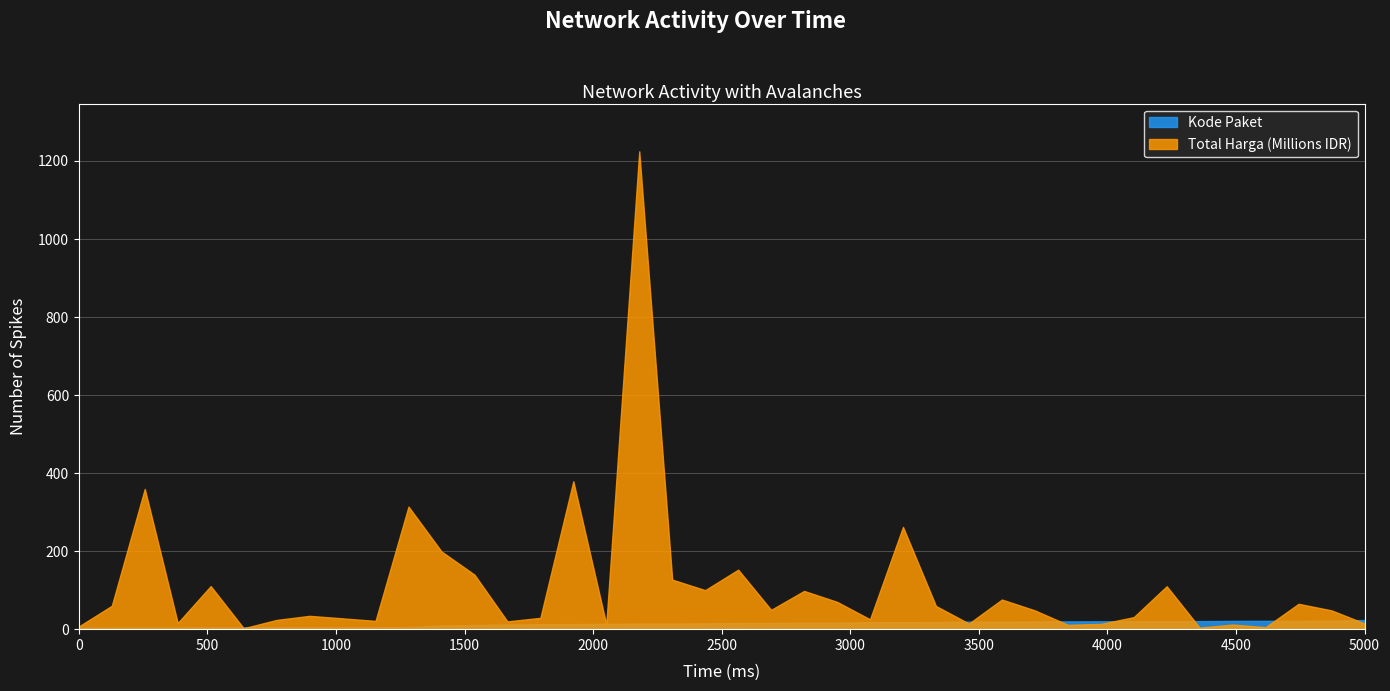

List the series in order of their overall mean, lowest first.

Kode Paket, Total Harga (Millions IDR)